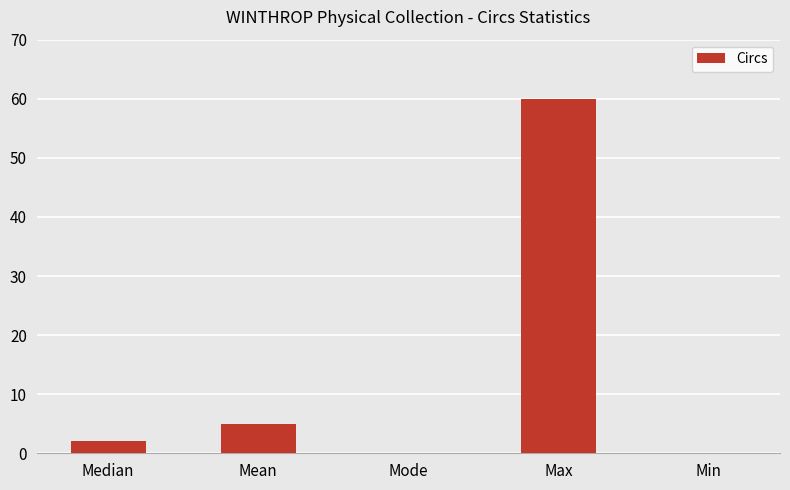

What is the greatest value displayed?

60